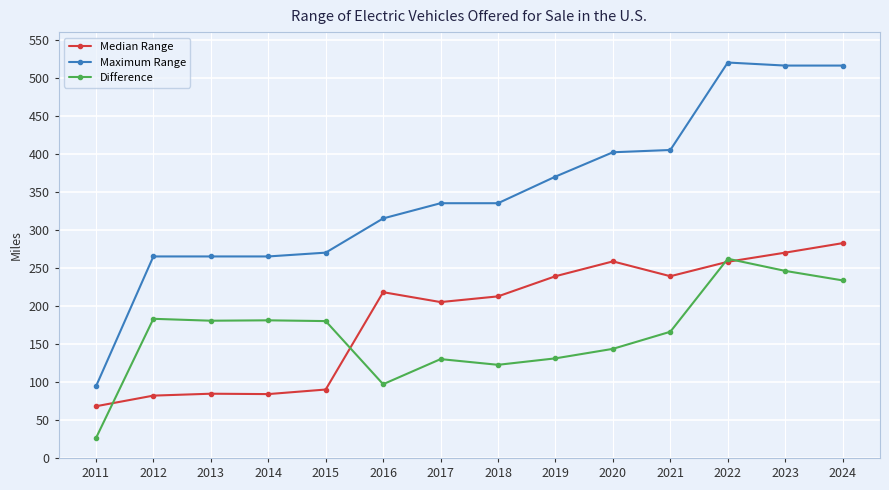

At how many categories does at least one series exceed 300?

9